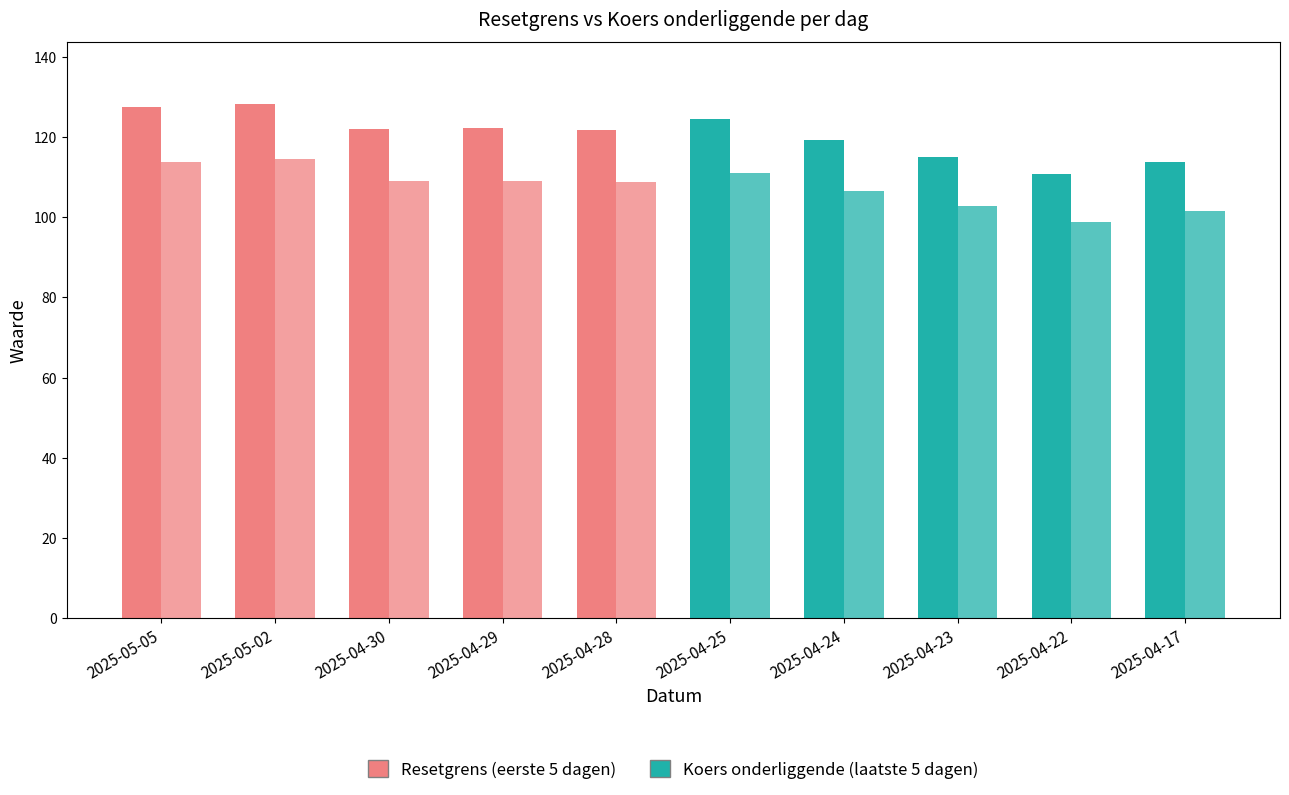

Which has a higher value, 2025-04-22 or 2025-04-29?

2025-04-29